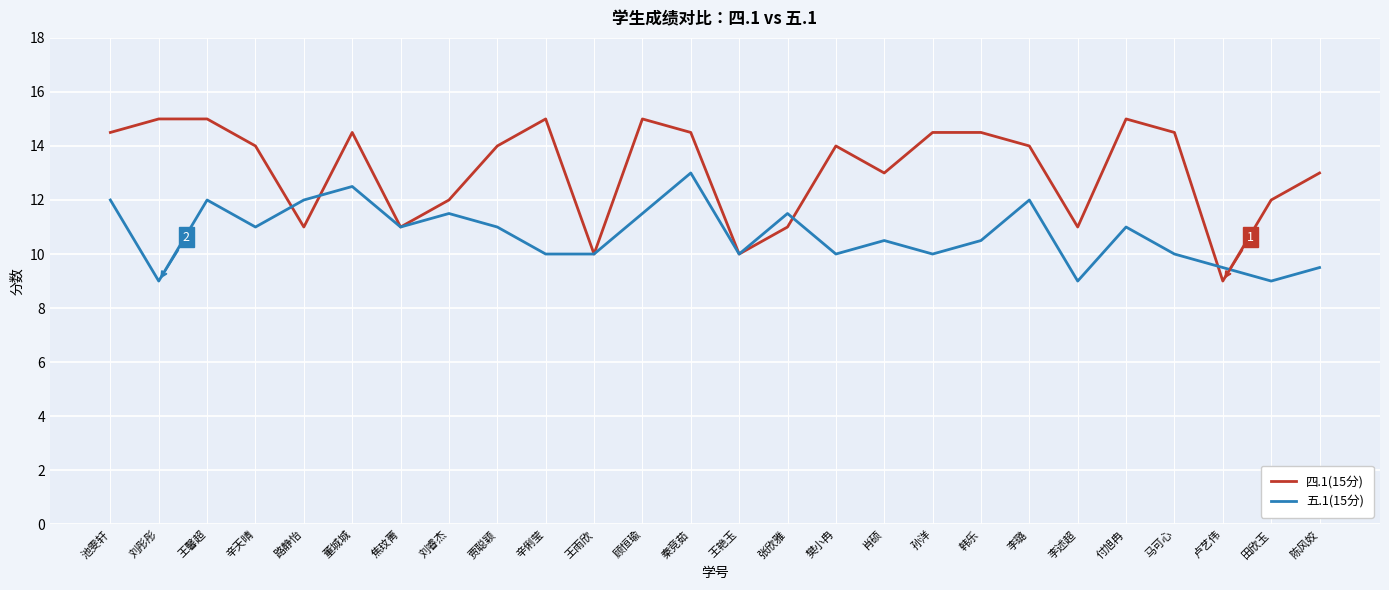

How many interior local valleys does the 四.1(15分) series have?

7